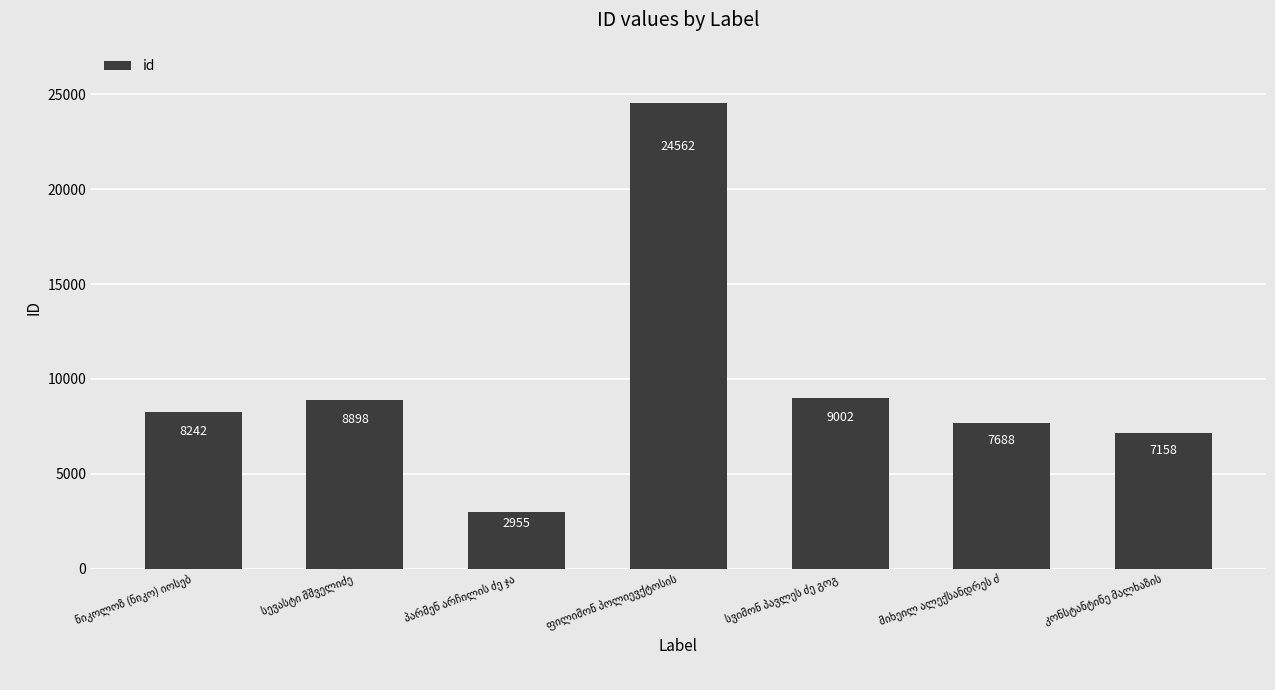

What is the minimum value shown in the chart?

2955